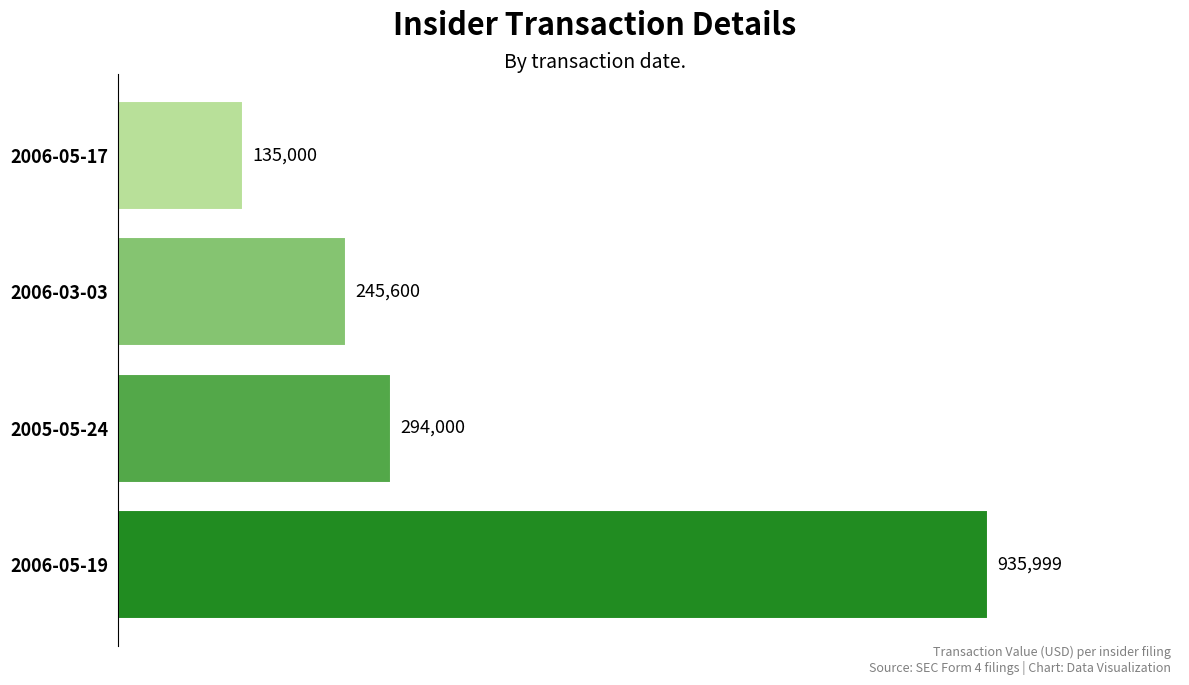

What is the minimum value shown in the chart?

135000